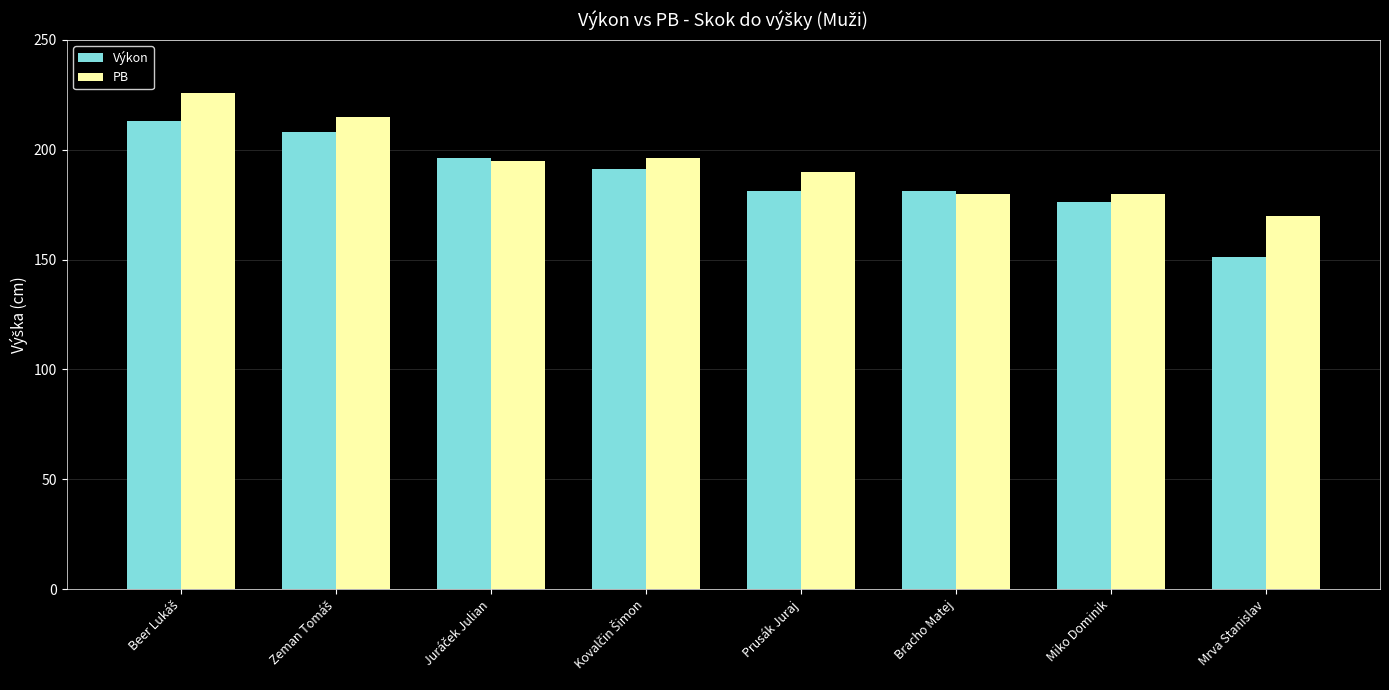

What is the difference between the maximum and minimum values in the PB series?

56